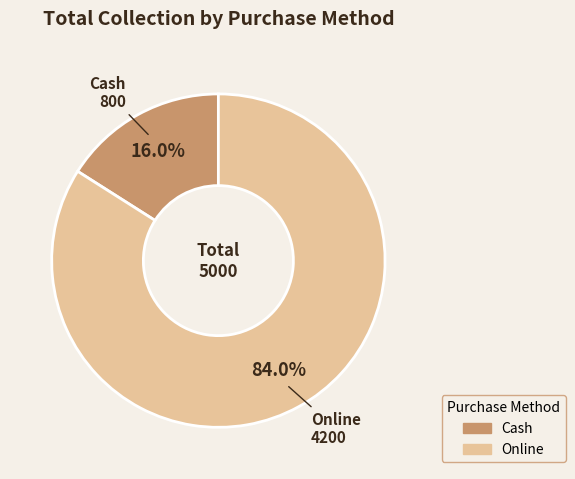

How many segments does this pie chart have?

2